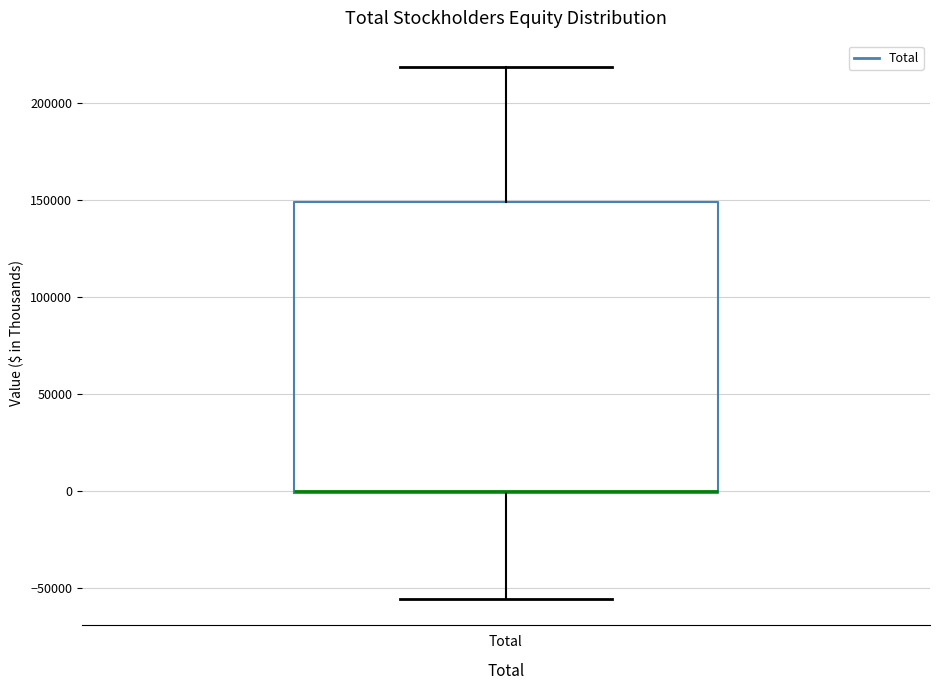

Read this box plot against the y-axis: the position of the median line, the range covered by the box, and the ends of both whiskers. The values are not printed on the chart, so give them approximately, as read against the axis.

median 0 (drawn on the box's lower edge), box 0 to 150000, whiskers -55000 to 220000